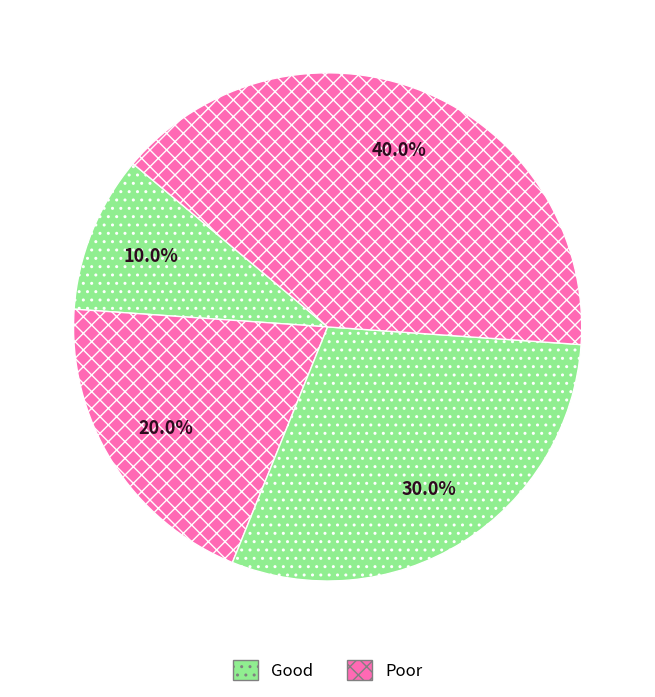

How many segments does this pie chart have?

4